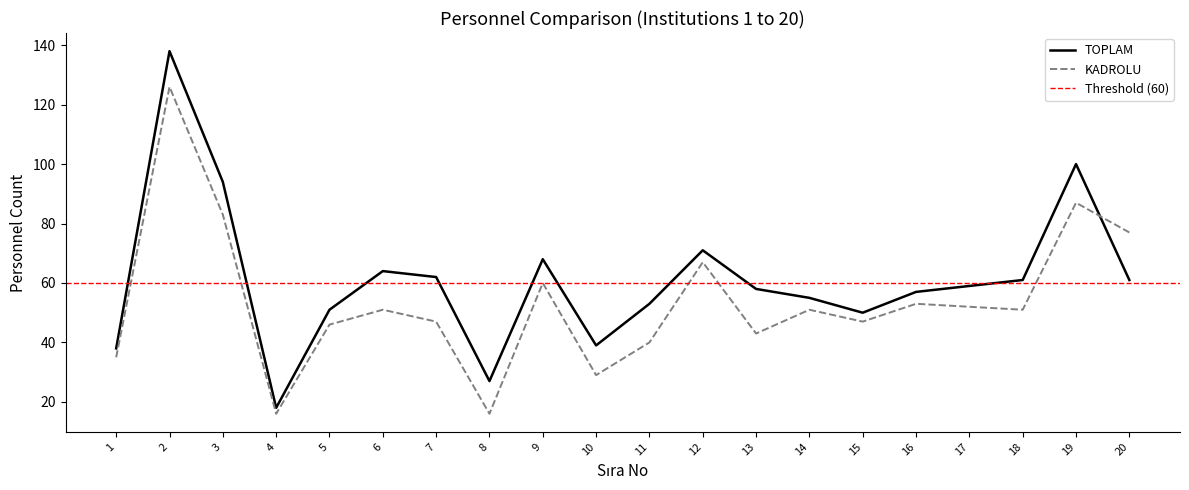

What is the value of the KADROLU point at the 9th from the left?

60